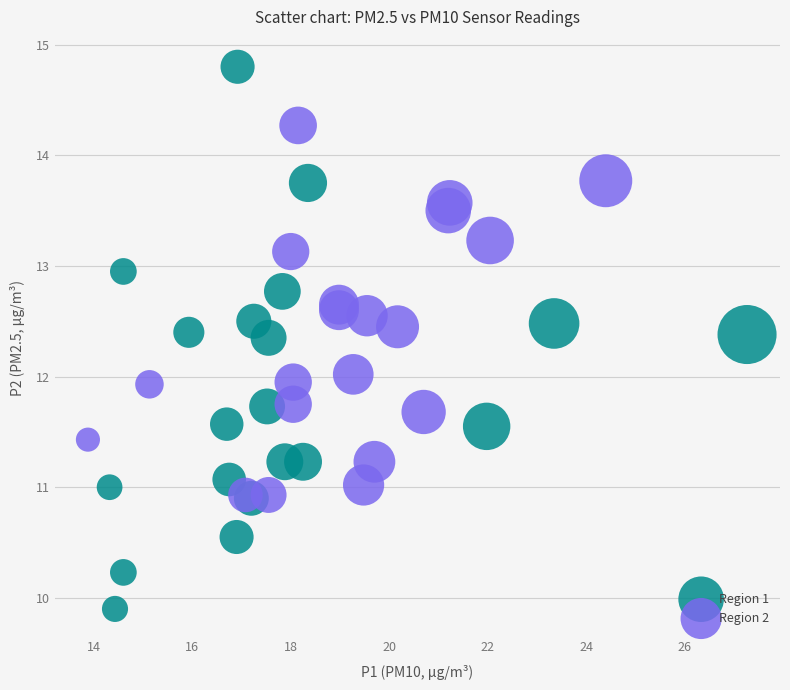

Which series reaches the maximum Y coordinate?

Region 1